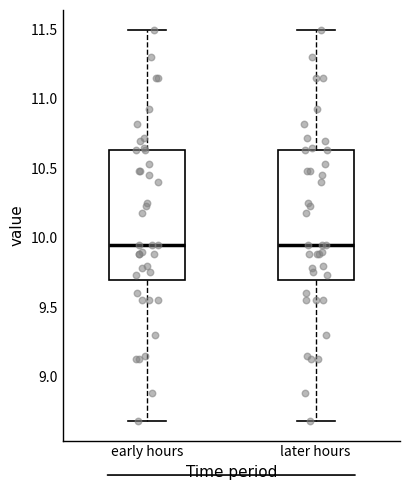

Reading left to right, transcribe this box plot: for each box, give where its median line is, the range the box spans, and where its two whiskers end, as read against the y-axis. The values are not printed on the chart, so give them approximately, as read against the axis.

early hours: median 9.95, box 9.70 to 10.65, whiskers 8.70 to 11.50
later hours: median 9.95, box 9.70 to 10.65, whiskers 8.70 to 11.50